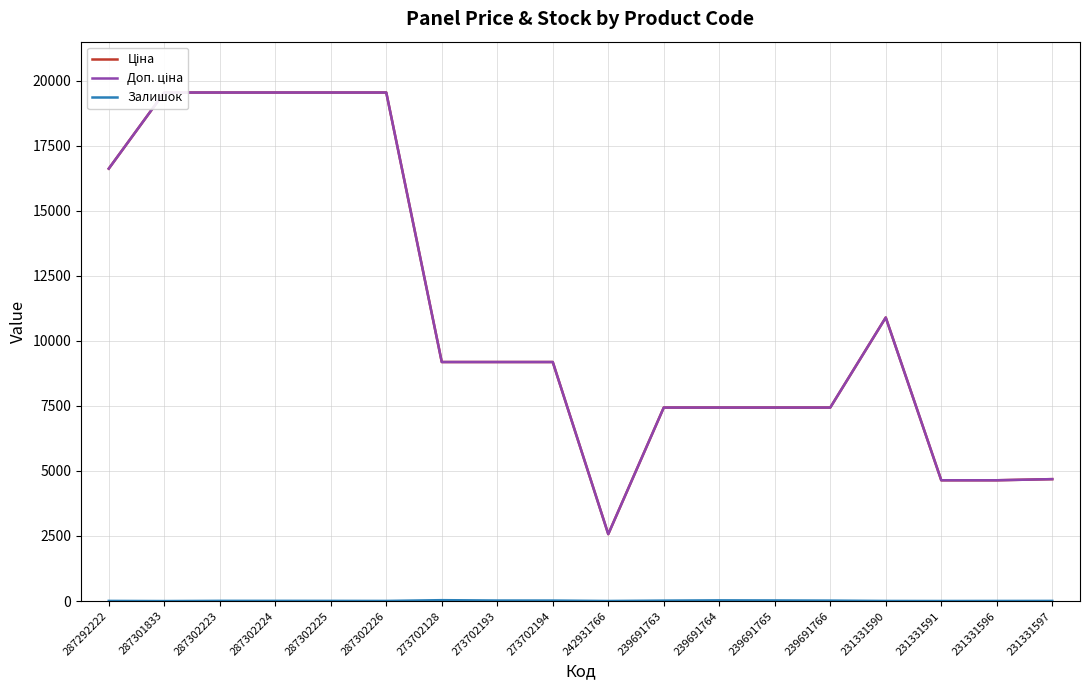

What is the difference between the highest and lowest values at 242931766?

2569.0